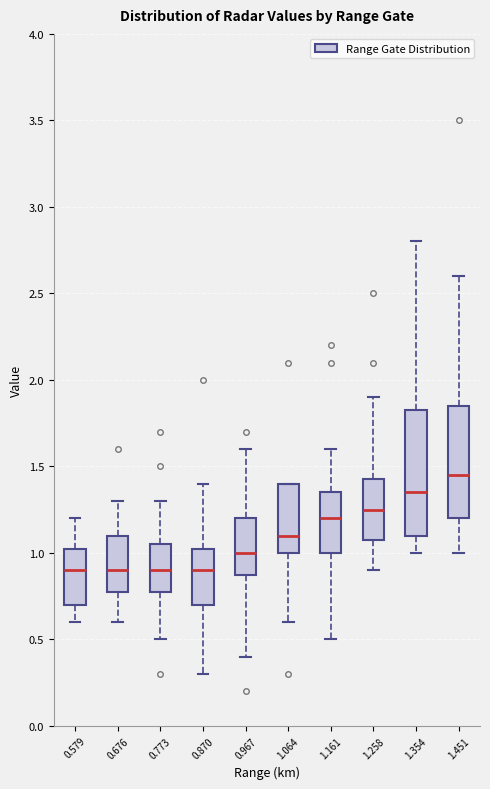

Where is the lower edge of the box at x = 1.064 on the y-axis? The values are not printed on the chart, so give them approximately, as read against the axis.

1.00